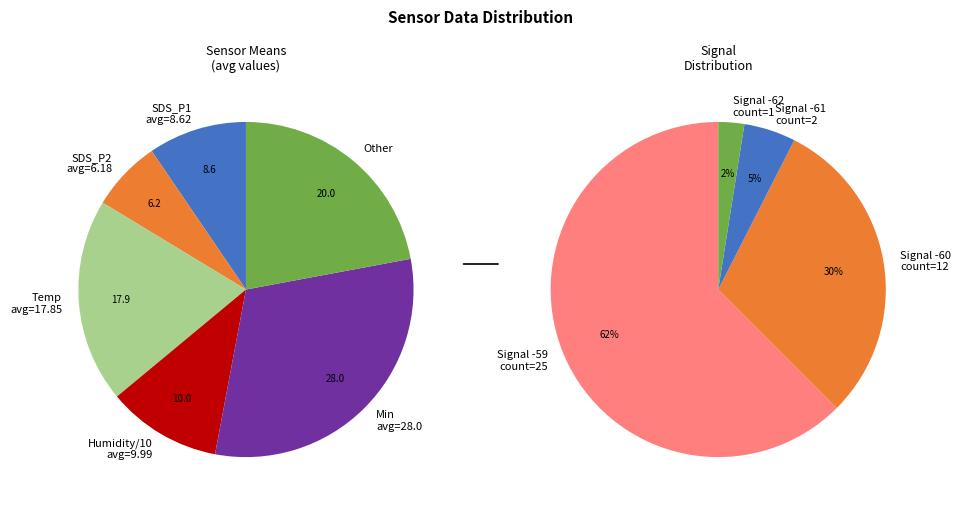

Is it true that Min_cycle is 12% of the pie?

False